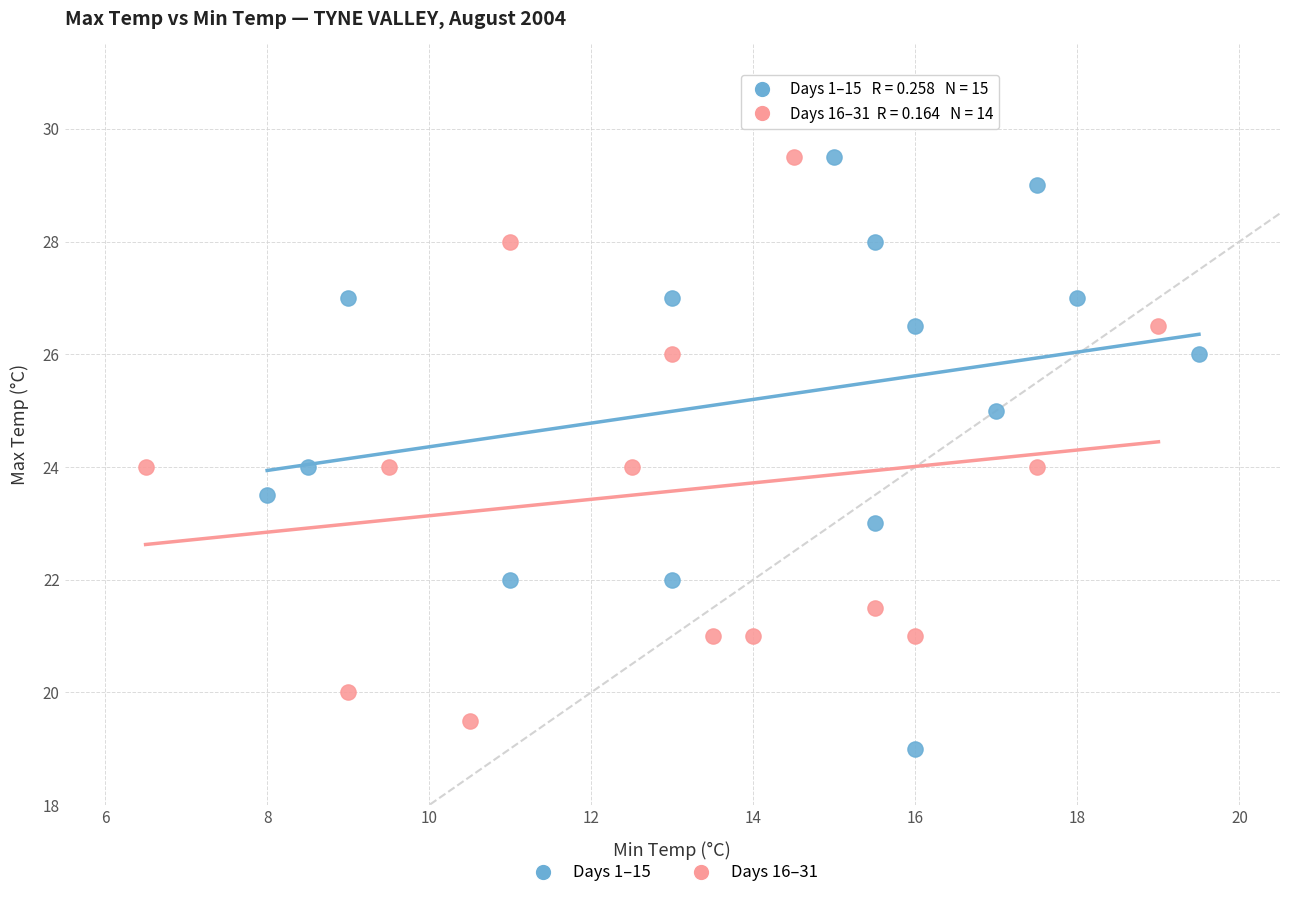

Which series has the largest Y range (max minus min)?

Days 1–15